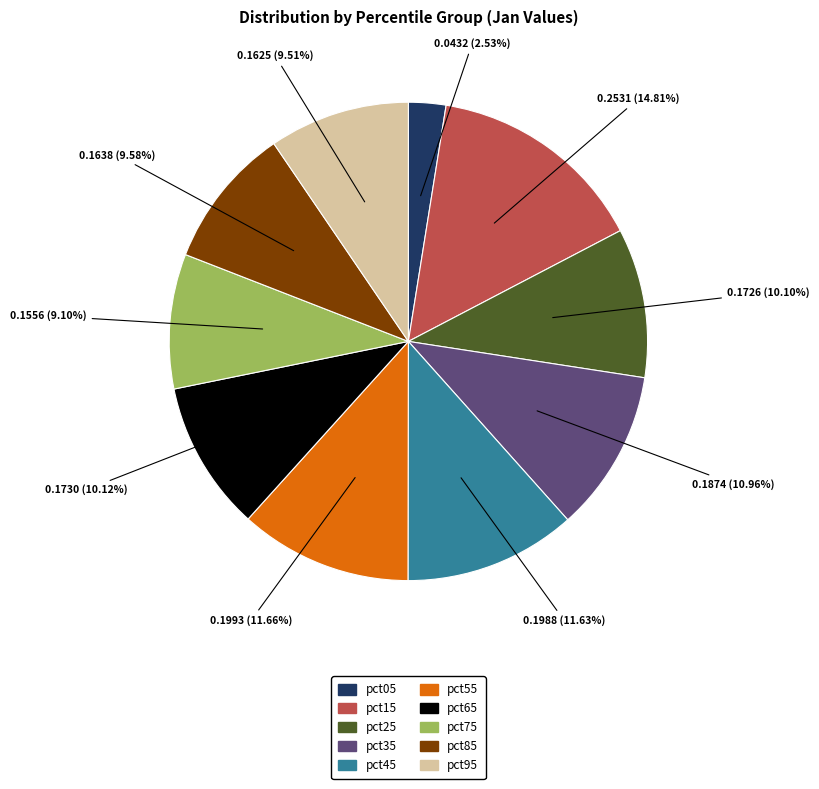

Which slice is the largest?

pct15